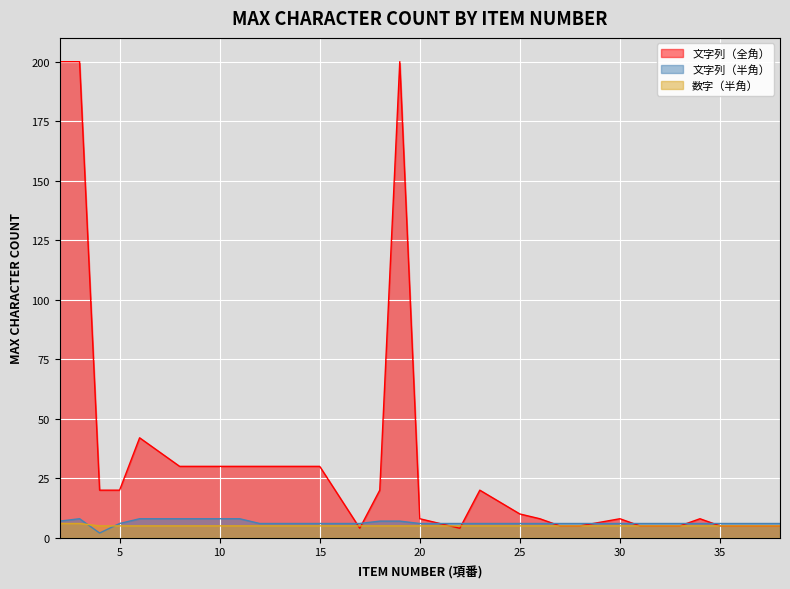

How many times do 数字（半角） and 文字列（全角） cross each other?

4